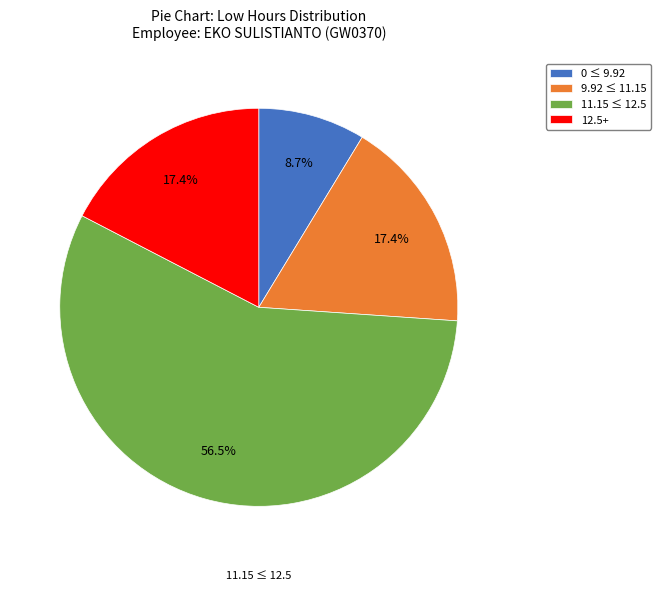

What is the smallest slice in the pie chart?

0 ≤ 9.92